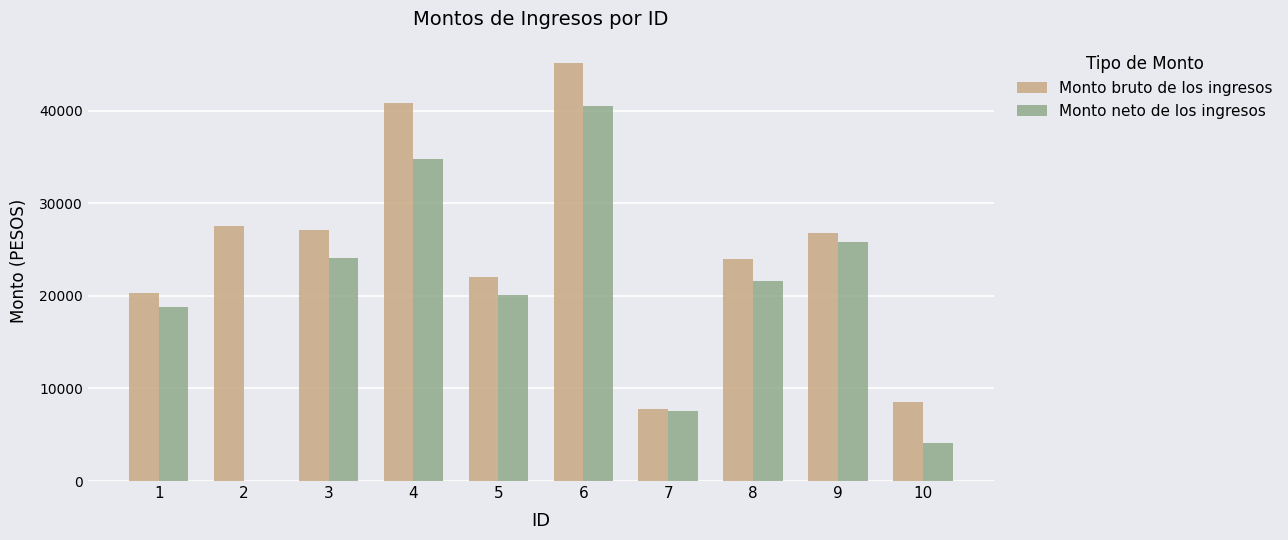

Are the bars horizontal?

No